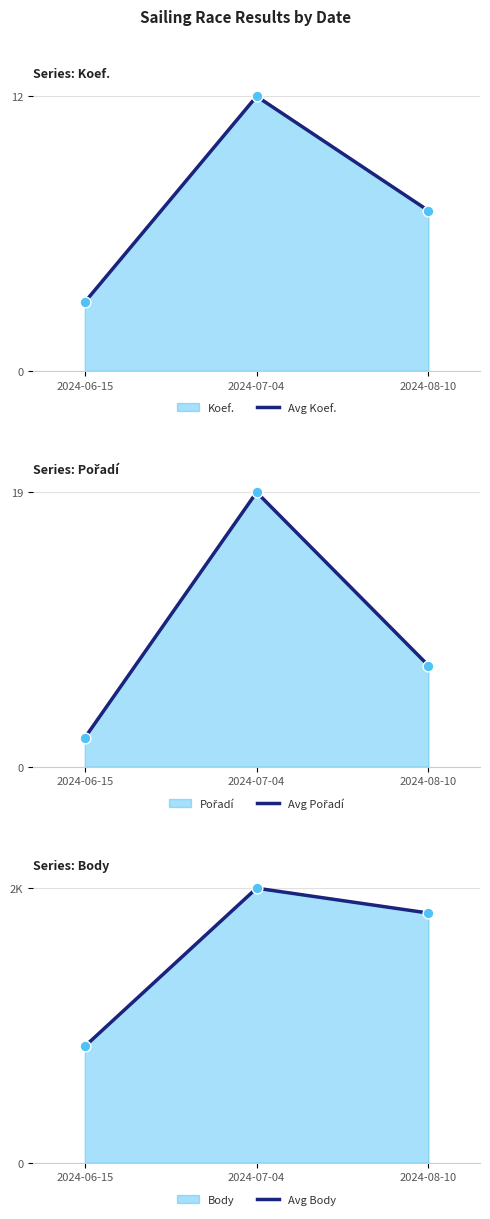

At which category is the sum across all series the highest?

2024-07-04